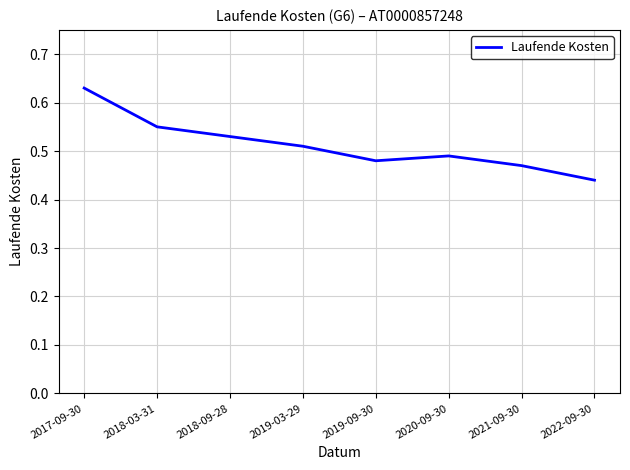

At which category does the data reach its first local peak?

2020-09-30